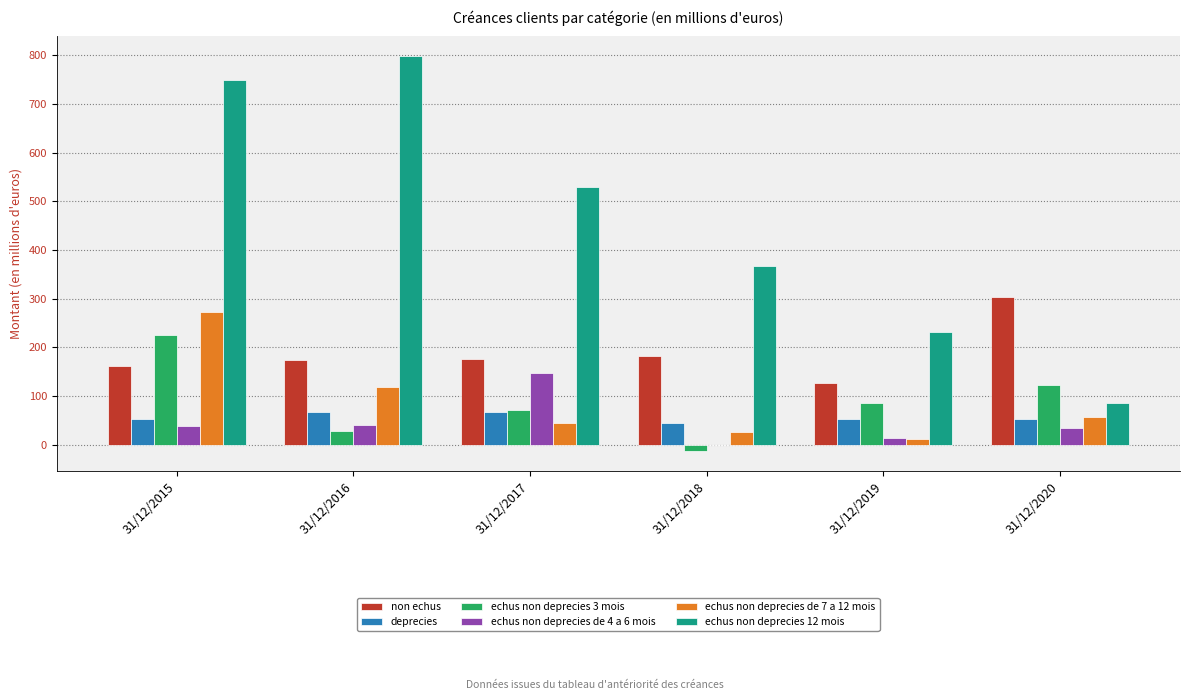

What is the spread (max minus min) of values at 31/12/2018?

380.0